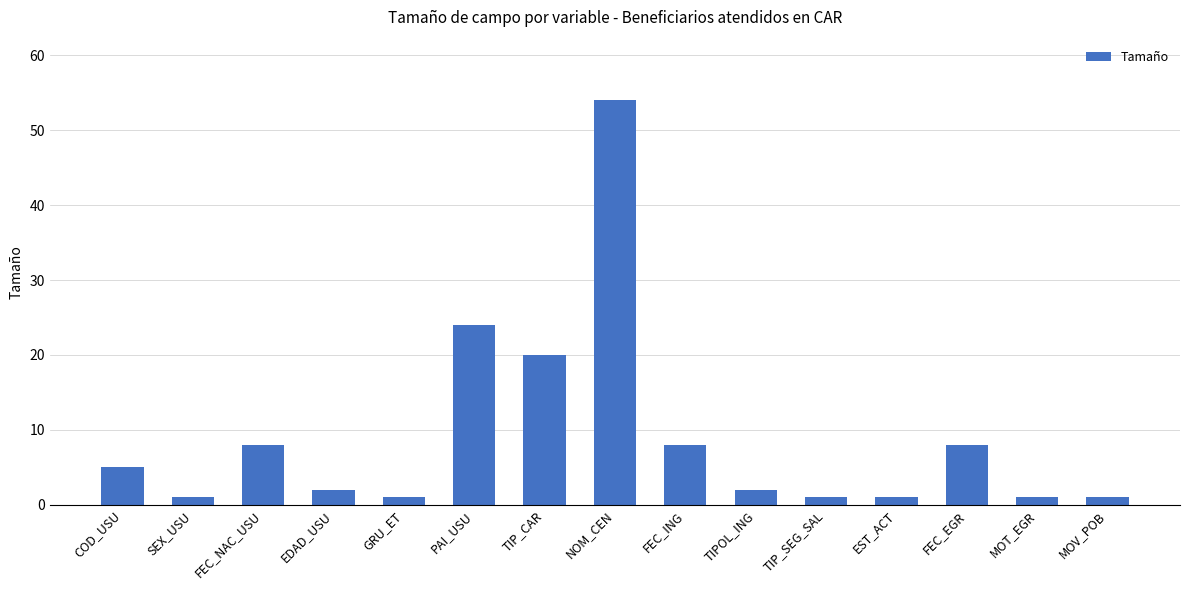

Does the chart contain stacked bars?

No